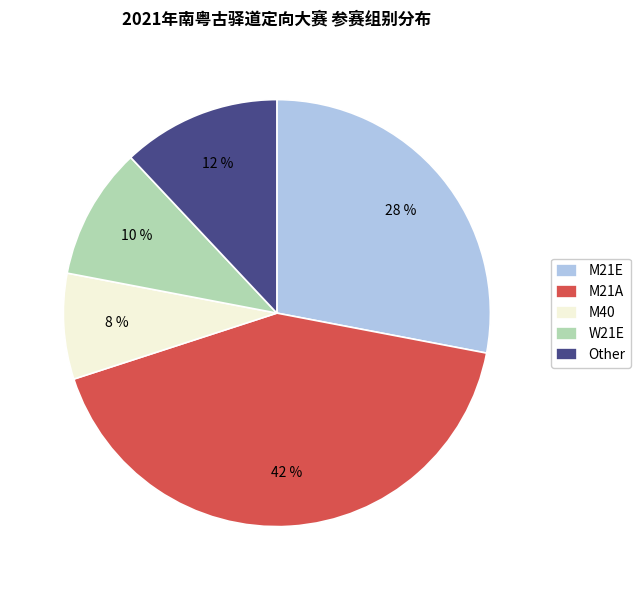

To the nearest percent, what portion does M40 represent?

8%